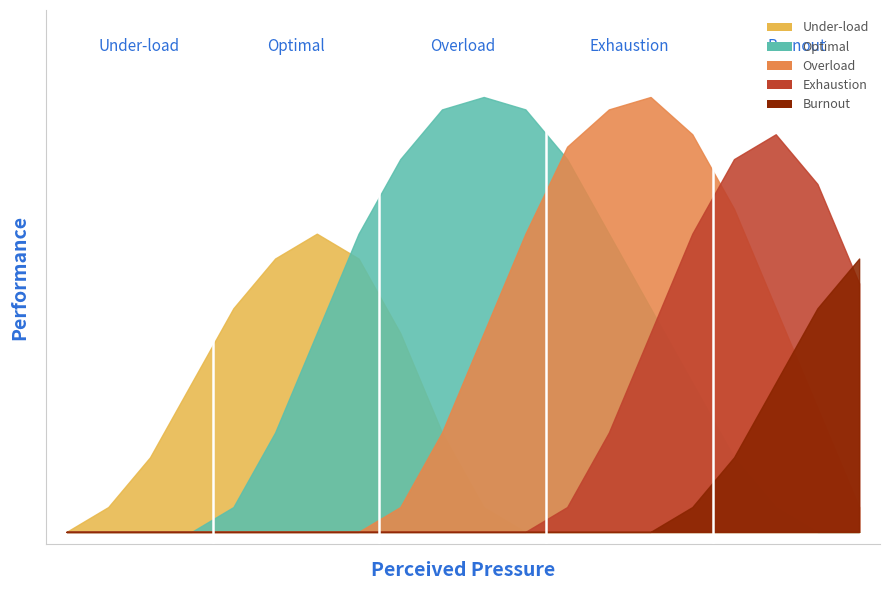

At how many categories does at least one series exceed 0?

19